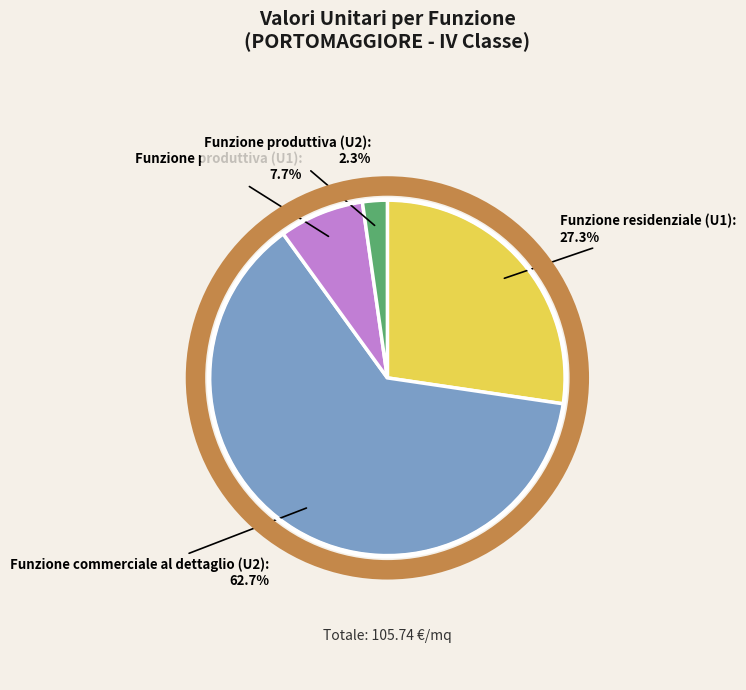

Is there any slice that represents more than half of the pie?

Yes